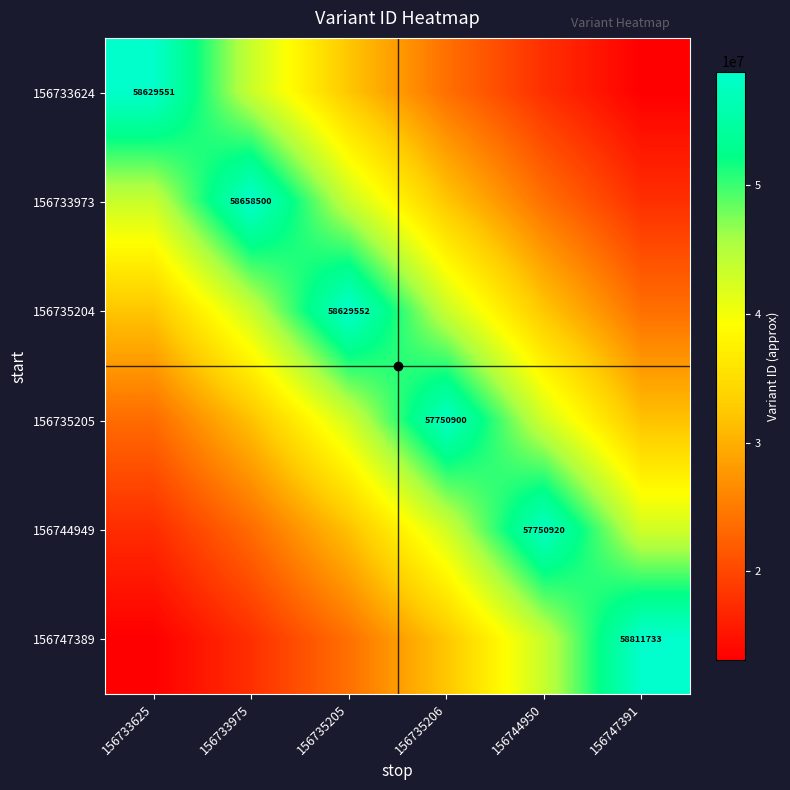

What is the total value across all series at 156735206?

232273701.6